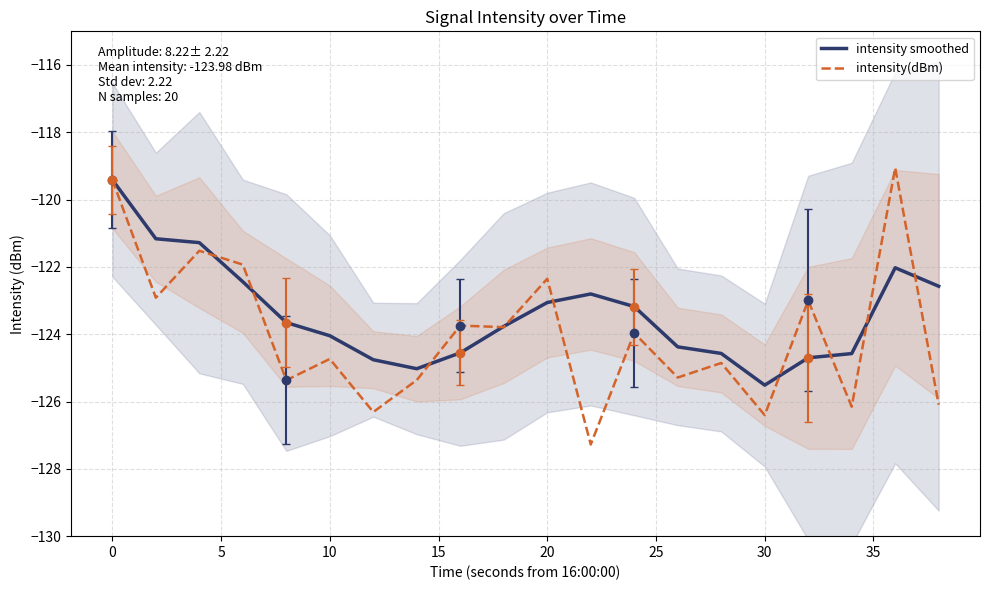

Rank the series by their maximum value, from highest to lowest.

intensity(dBm), intensity smoothed